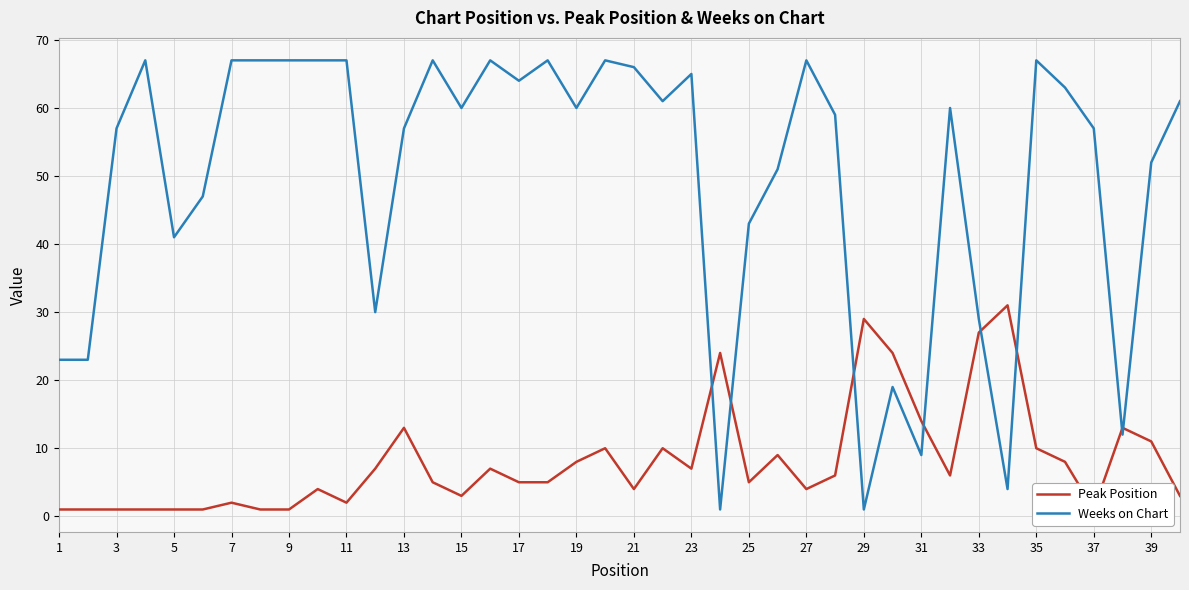

The value of Weeks on Chart at 27 is 67. True or false?

True